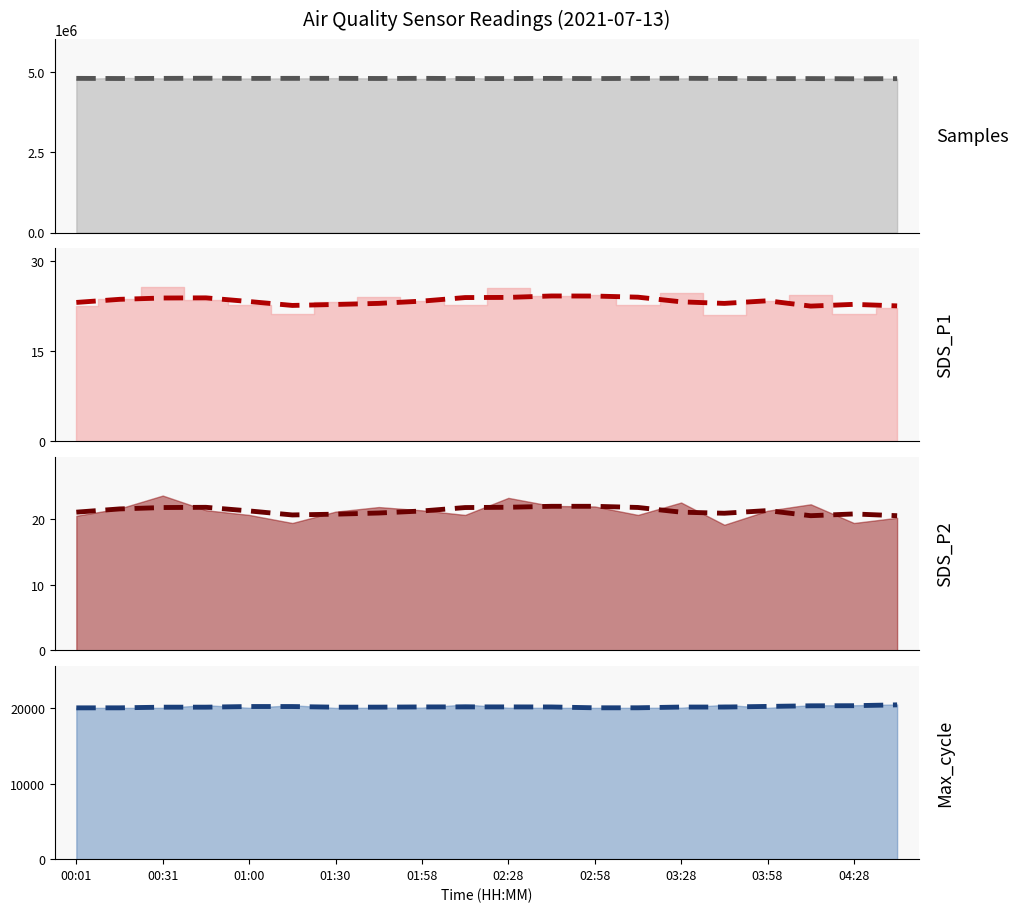

True or false: SDS_P1_trend has more than 2 interior local peaks.

True